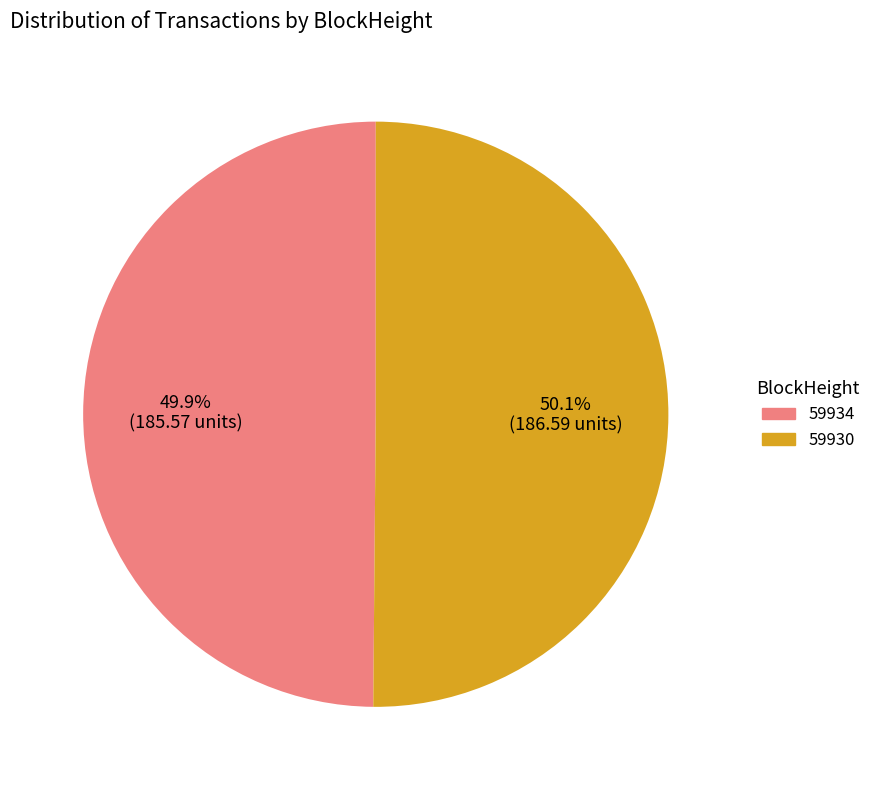

What is the ratio of the value at 59930 to the value at 59934?

1.0